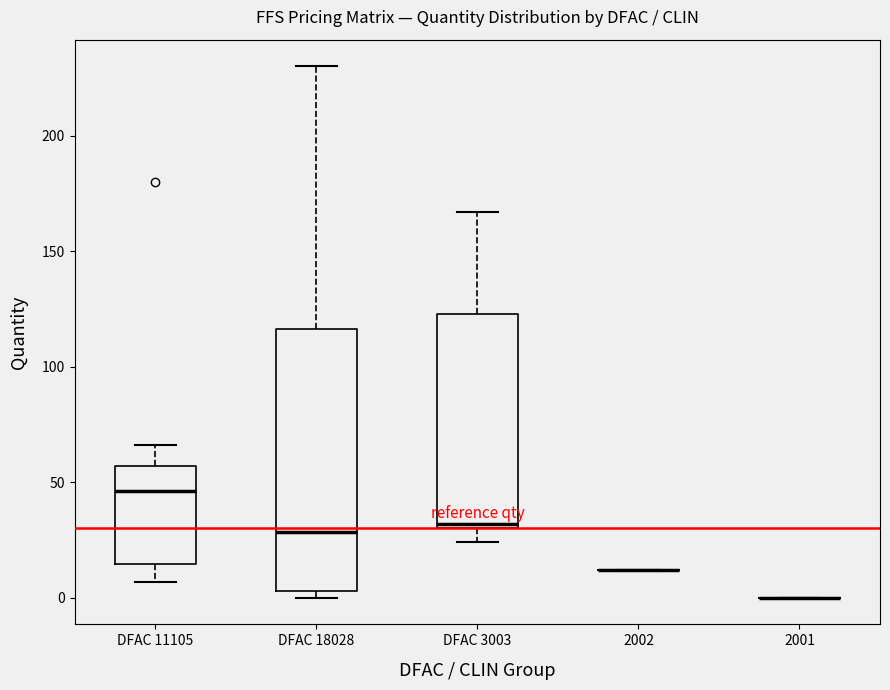

Which box is the tallest, from its lower edge to its upper edge?

DFAC 18028